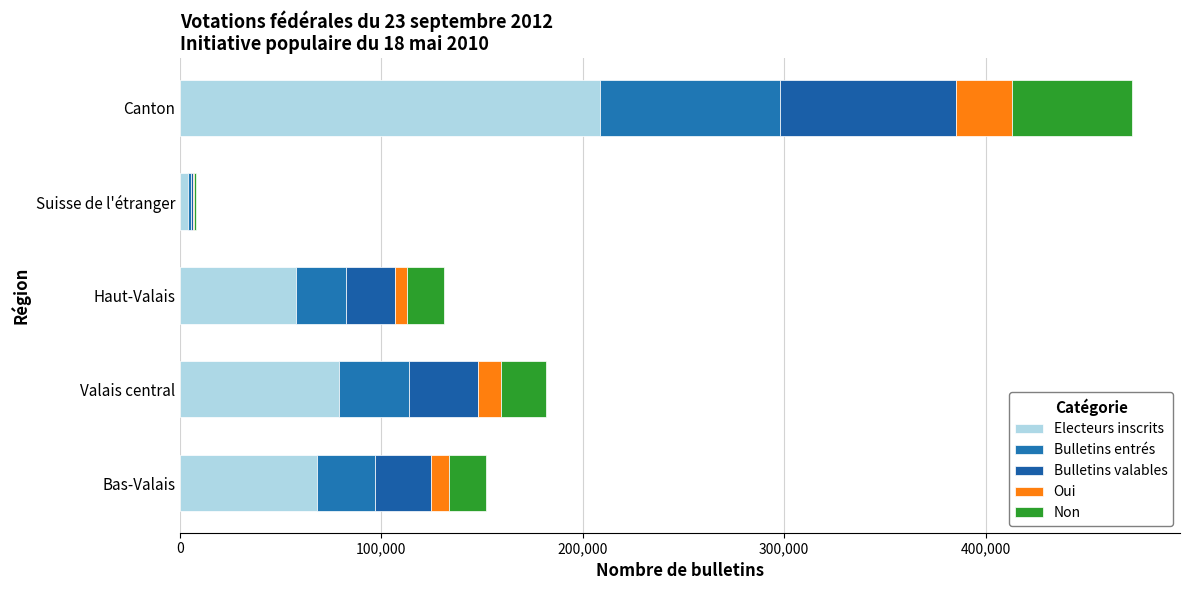

Count the number of data series in this chart.

5